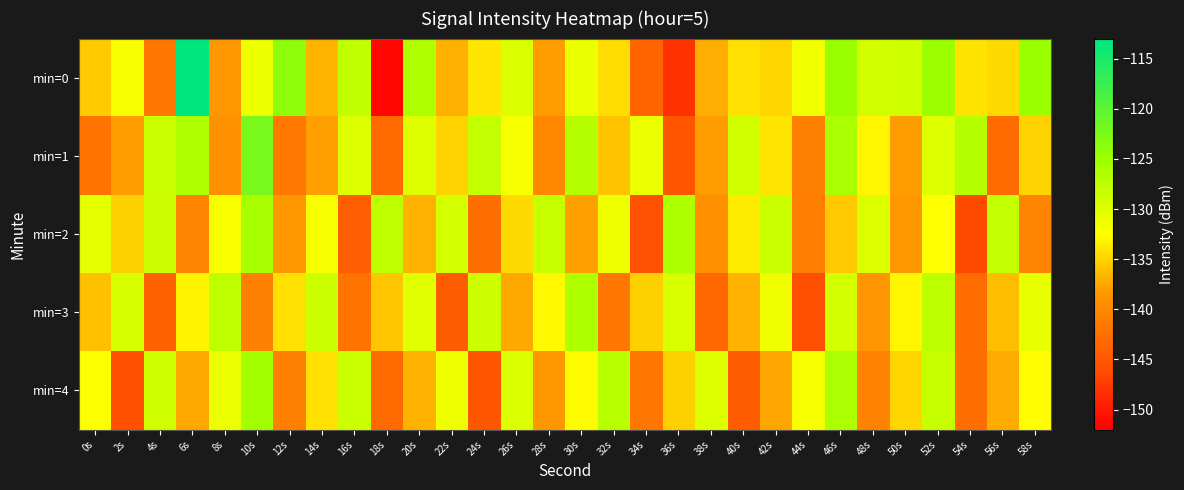

Count the number of data series in this chart.

5